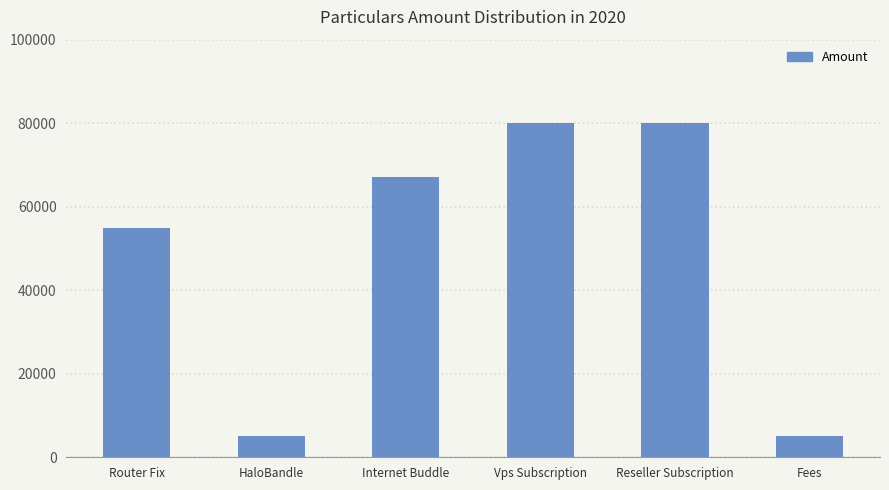

What is the change in value from Internet Buddle to Reseller Subscription?

+13000